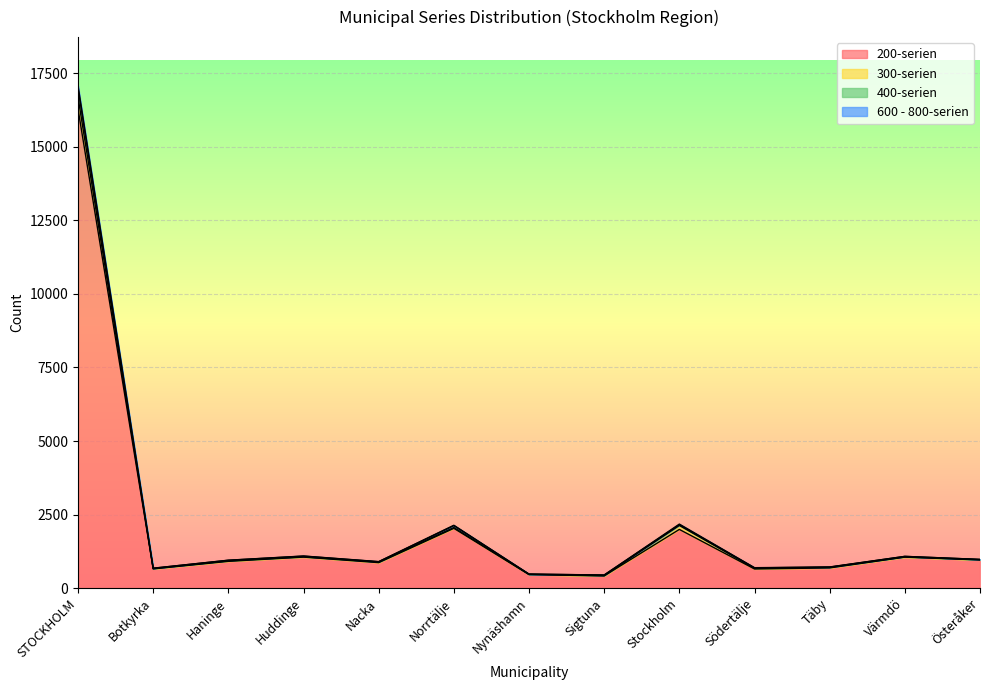

Which category has the lowest value in the 400-serien series?

Sigtuna